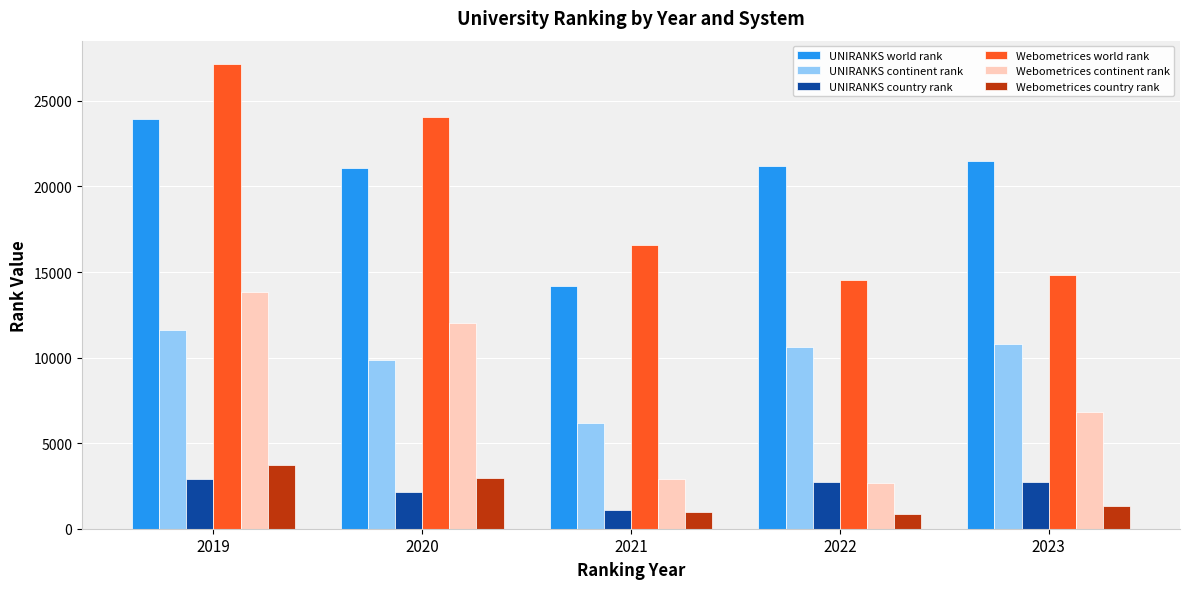

The value of UNIRANKS continent rank at 2021 is 2015. True or false?

False